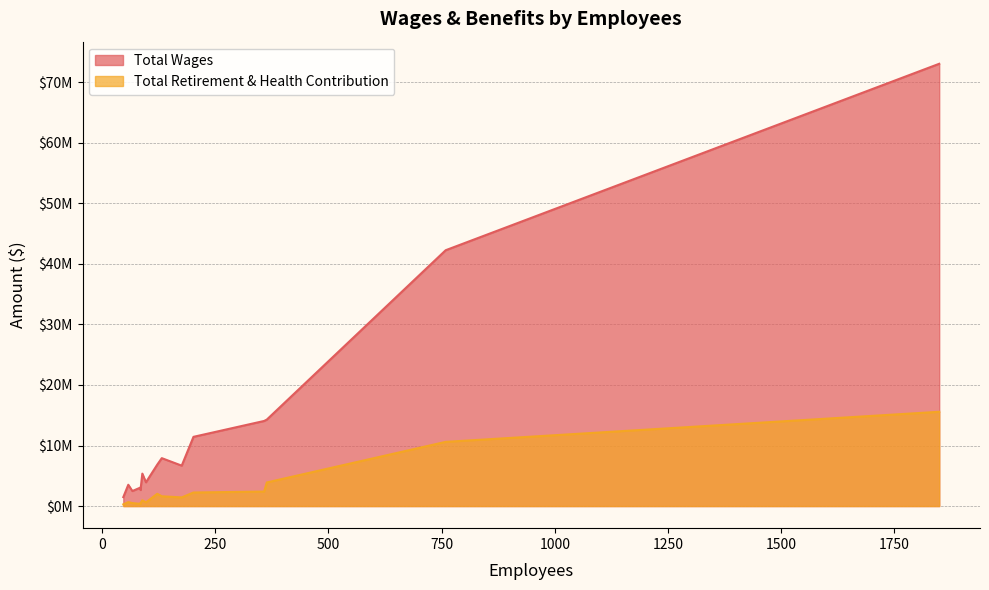

Which series has the widest spread of values?

Total Wages